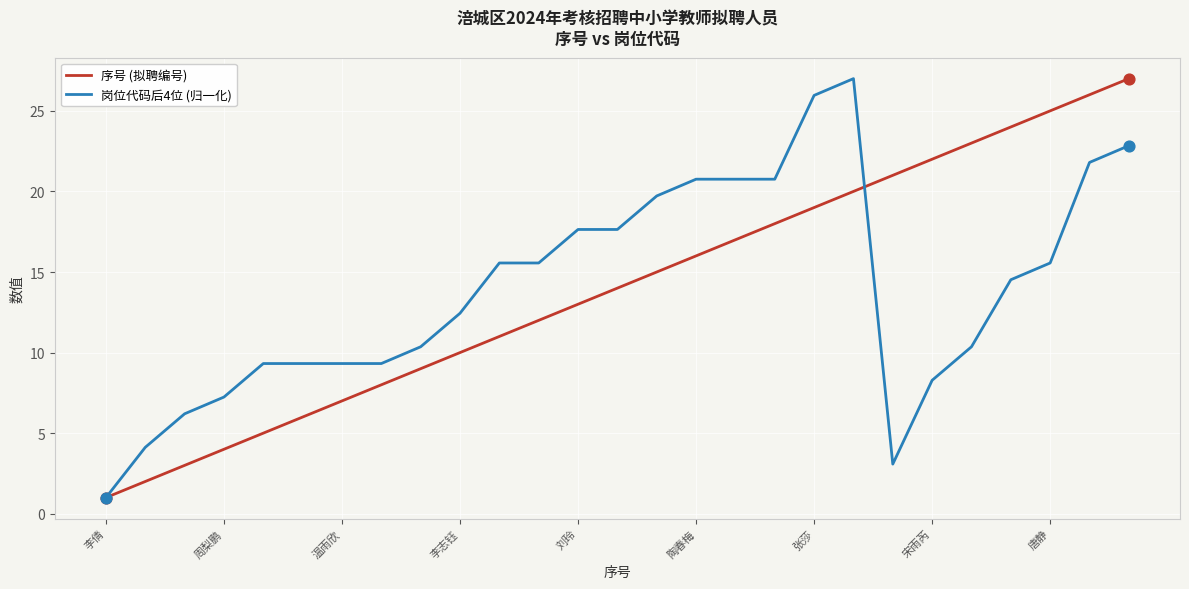

What are all the series names shown in the legend?

序号 (拟聘编号), 岗位代码后4位 (归一化)